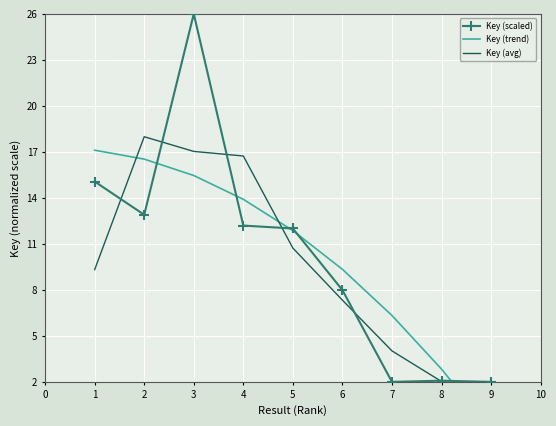

Which series ends up on top after the final intersection of Key (scaled) and Key (trend)?

Key (scaled)